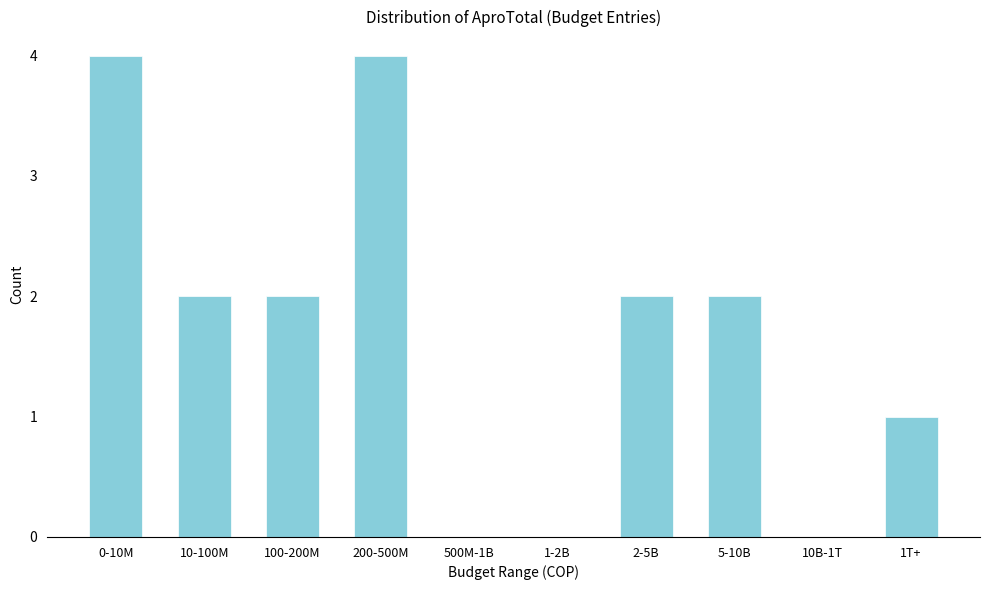

Reading left to right, list all the values displayed in this chart.

0-10M=4	10-100M=2	100-200M=2	200-500M=4	500M-1B=0	1-2B=0	2-5B=2	5-10B=2	10B-1T=0	1T+=1